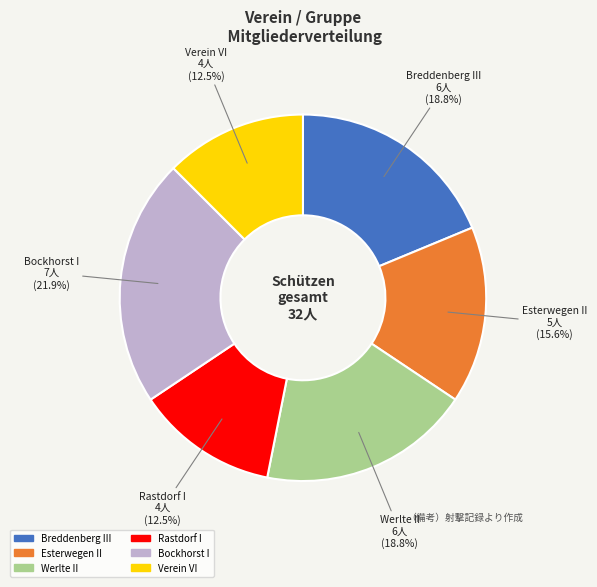

Approximately how many times larger is the value at Werlte II compared to Rastdorf I?

1.5